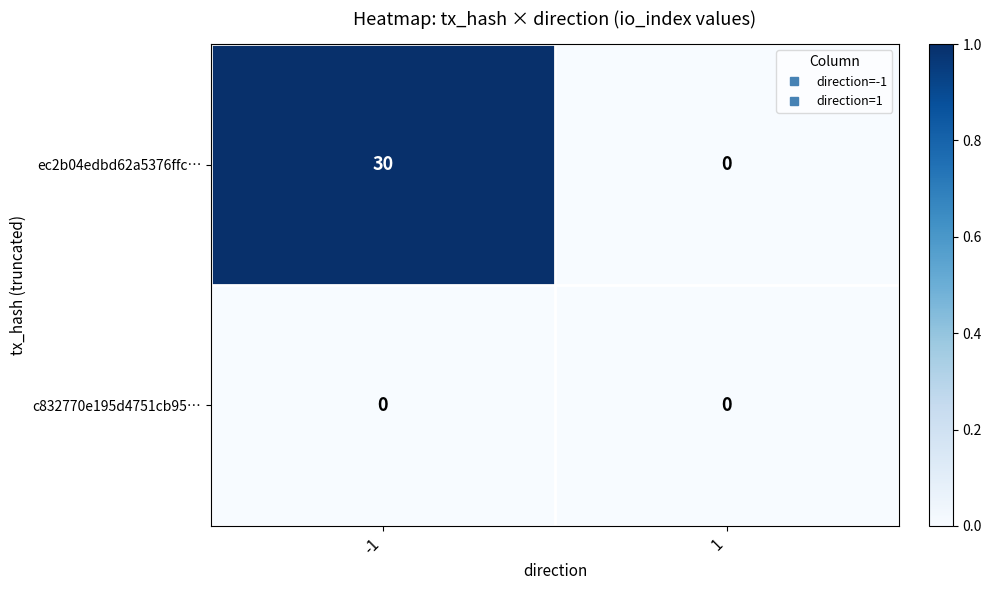

Which series has the widest spread of values?

ec2b04edbd62a5376ffc…